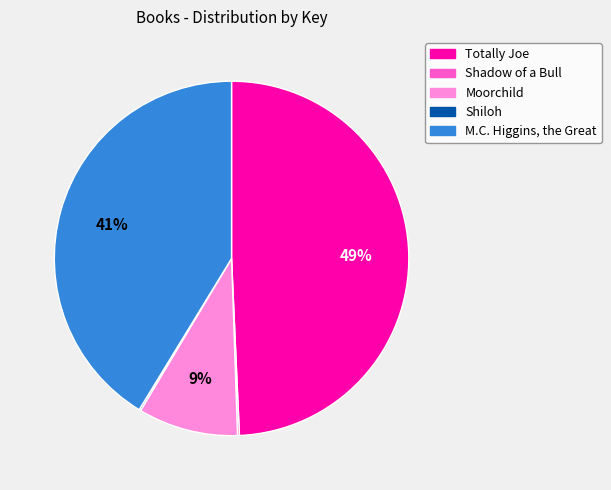

To the nearest percent, what is the difference between the largest and smallest slice percentages?

49%